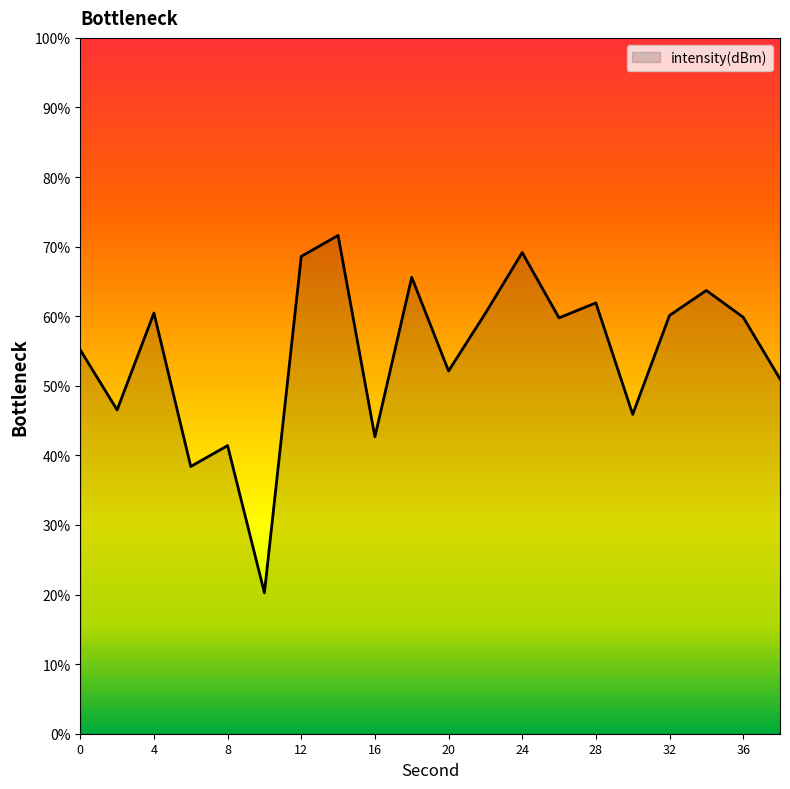

What is the maximum value shown in the chart?

71.6